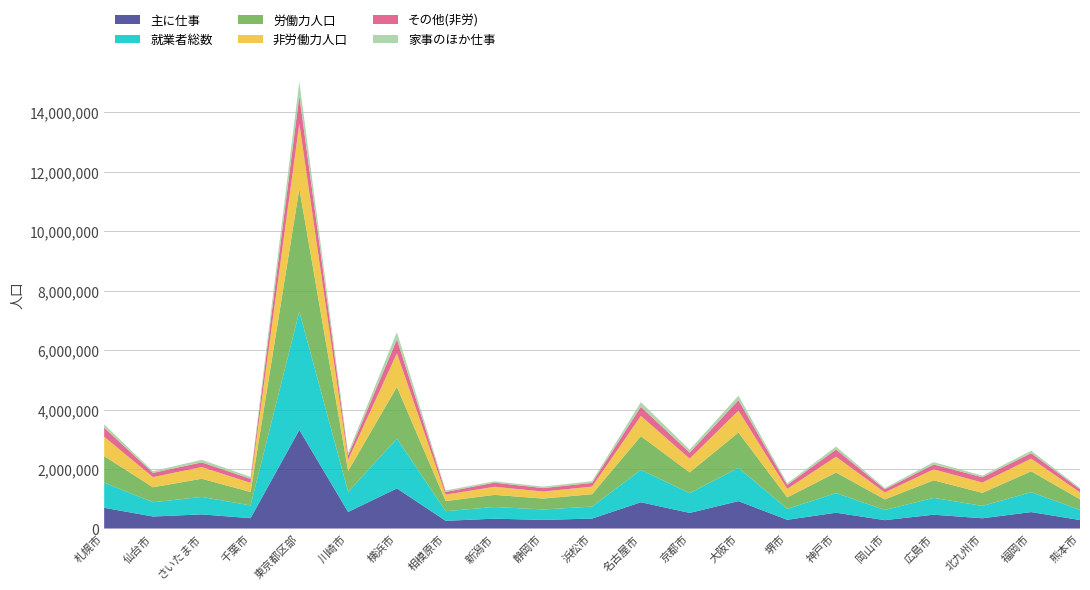

Reading left to right, extract all data points from this chart.

主に仕事: 697836	403846	475504	347299	3316742	556964	1348445	258910	331648	290052	334831	884087	525509	920961	293987	531628	281980	465173	344882	553190	285407
就業者総数: 844313	479339	587220	430638	3979836	676420	1673913	324631	391863	350852	401729	1088005	665209	1120195	365836	659182	341230	566566	415092	667895	340861
労働力人口: 892932	504146	611916	450623	4133813	702036	1738600	339361	408058	366564	418346	1133517	696917	1187973	385895	694563	356420	589864	439162	703779	357148
非労働力人口: 651052	342637	391941	307677	2183253	374795	1131324	215309	272456	235823	254775	680717	463539	734921	287634	529536	233476	368720	347552	426858	230907
その他(非労): 306277	140482	159078	135278	938035	148724	467071	92300	137880	115837	125698	307225	201371	354415	131265	243160	105167	162853	177256	181493	108145
家事のほか仕事: 110809	56368	86502	63800	478743	87477	246764	49583	45653	49532	56615	157187	98455	148707	55813	98003	44744	79780	55349	82522	41125